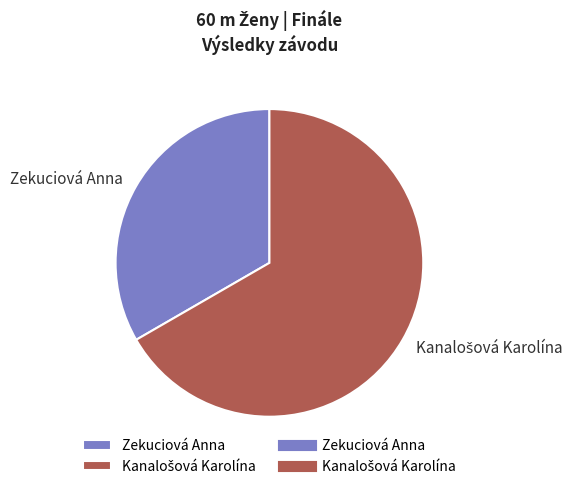

Is there any slice that represents more than half of the pie?

Yes